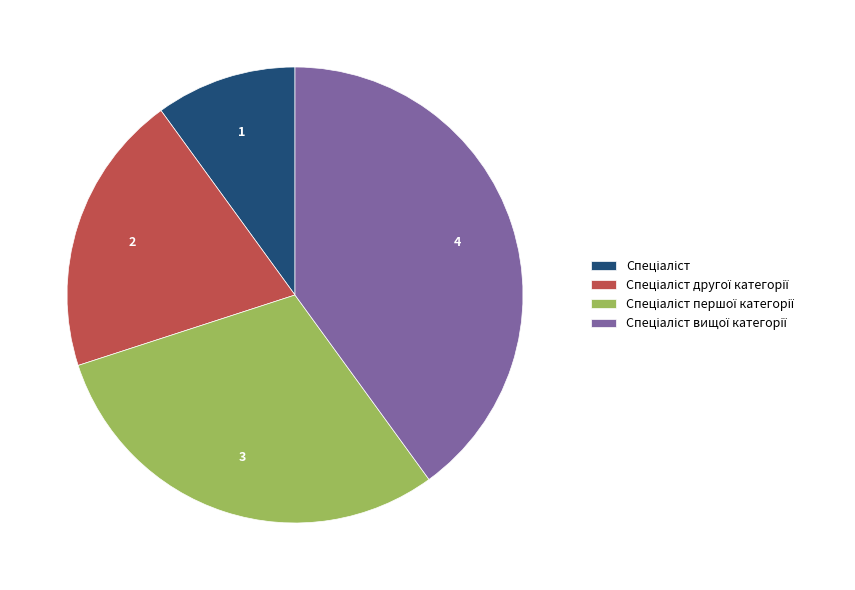

Is there any slice that represents more than half of the pie?

No